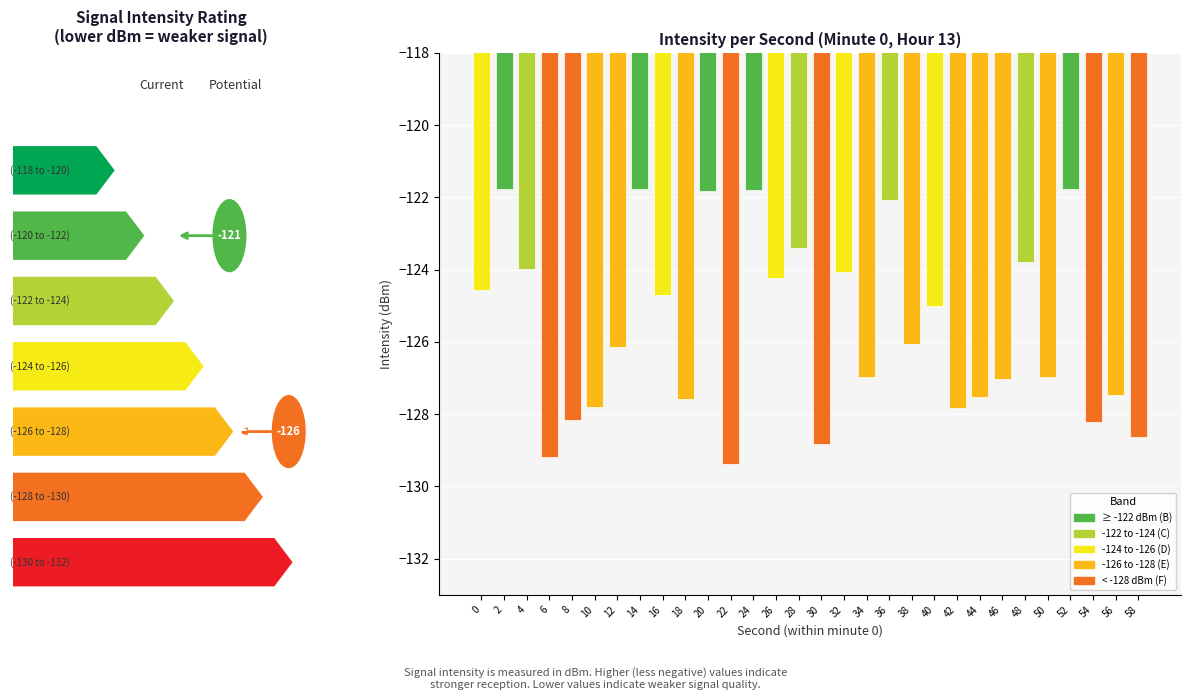

What is the smallest value displayed?

-129.4